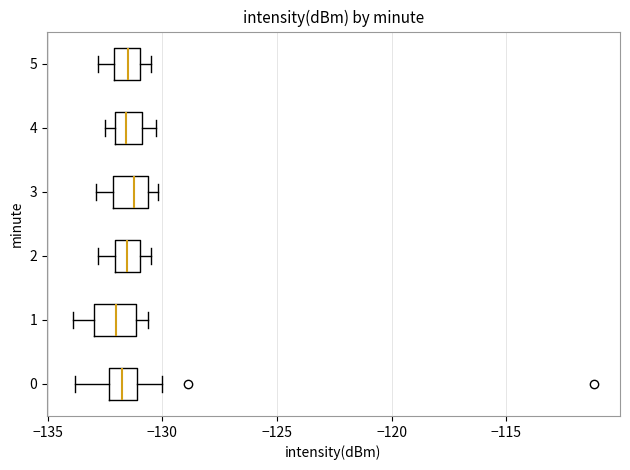

Reading bottom to top, transcribe this box plot: for each box, give where its median line is, the range the box spans, and where its two whiskers end, as read against the x-axis. The values are not printed on the chart, so give them approximately, as read against the axis.

0: median -132.0, box -132.5 to -131.0, whiskers -134.0 to -130.0
1: median -132.0, box -133.0 to -131.0, whiskers -134.0 to -130.5
2: median -131.5, box -132.0 to -131.0, whiskers -133.0 to -130.5
3: median -131.0, box -132.0 to -130.5, whiskers -133.0 to -130.0
4: median -131.5, box -132.0 to -131.0, whiskers -132.5 to -130.5
5: median -131.5, box -132.0 to -131.0, whiskers -133.0 to -130.5